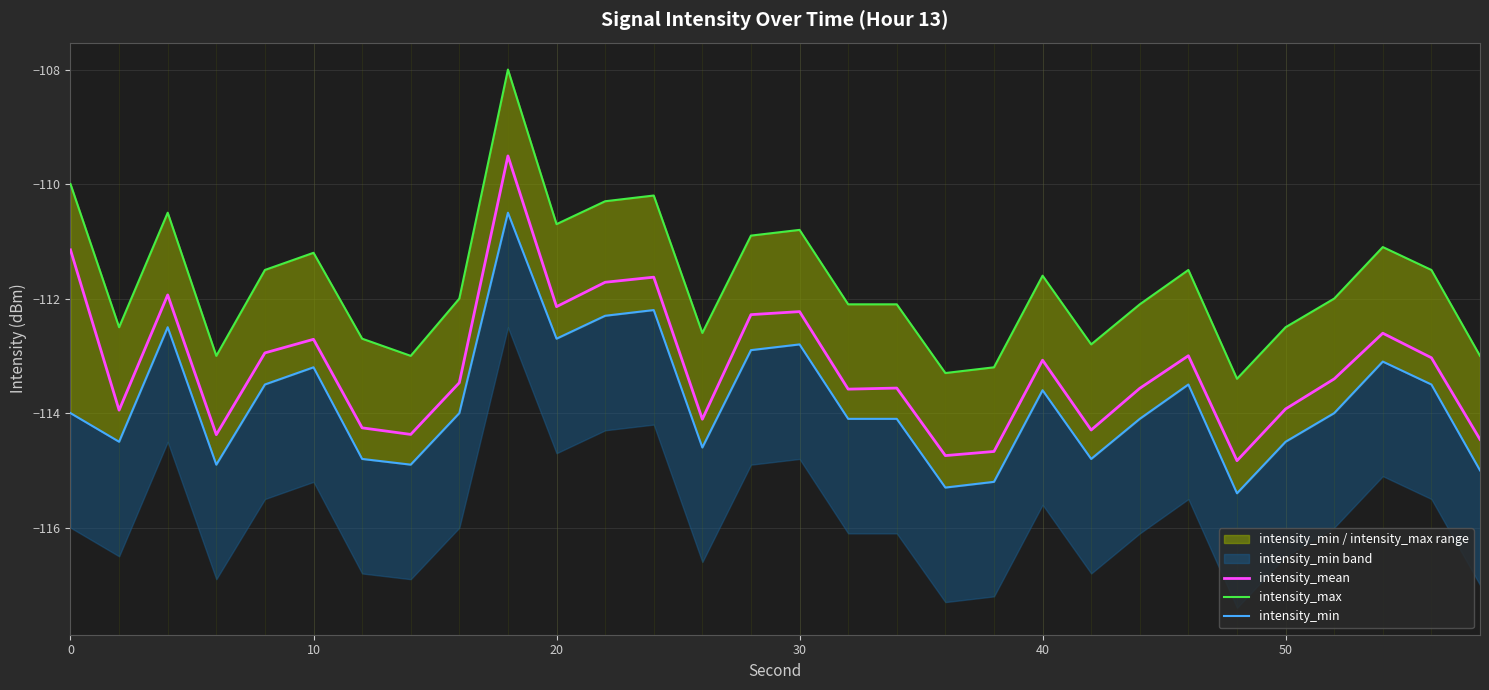

True or false: intensity_max has more than 2 points higher than both neighbors.

True